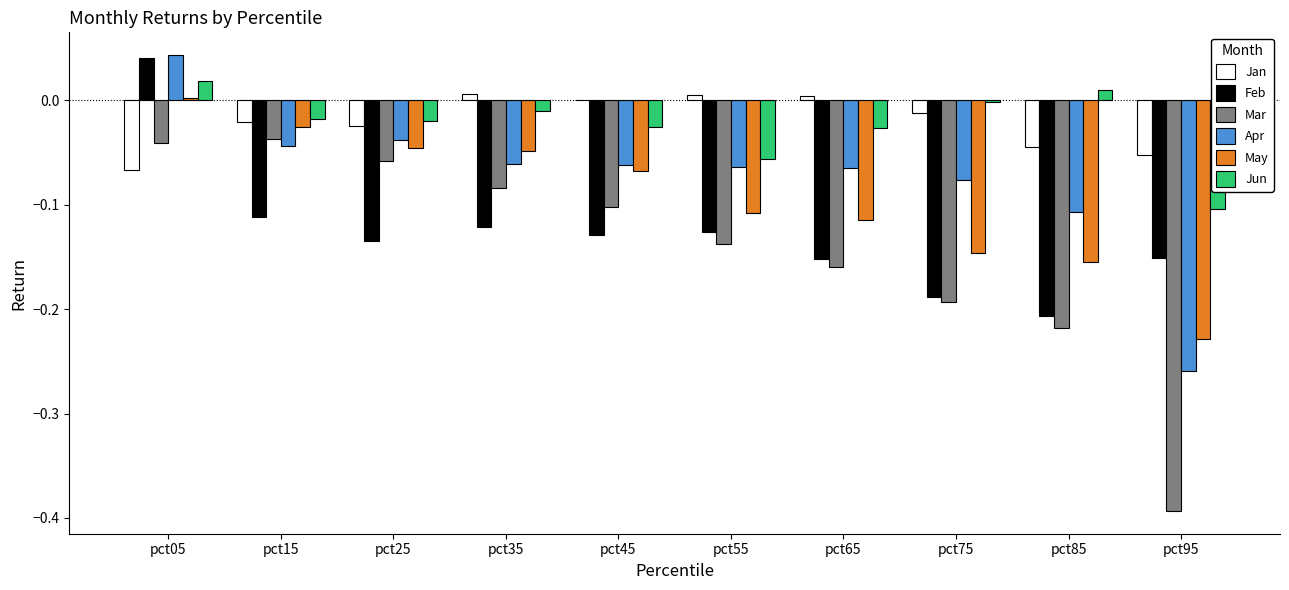

What is the difference between the Mar values at pct45 and pct15?

0.1